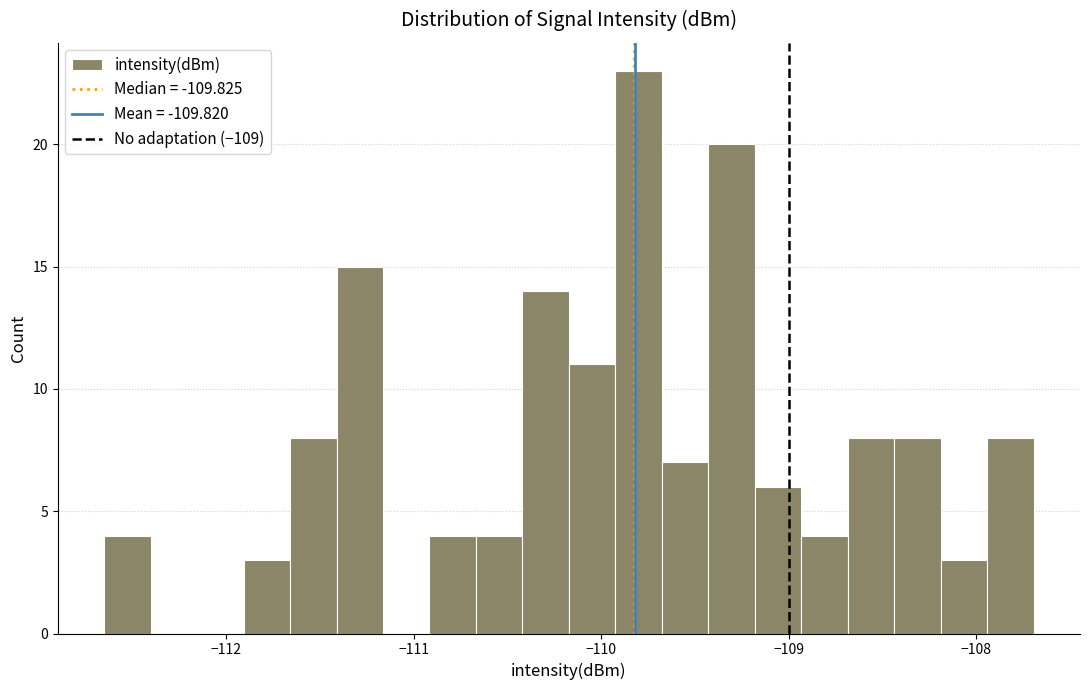

Read against the x-axis, roughly where is the centre of the tallest bar?

-109.8